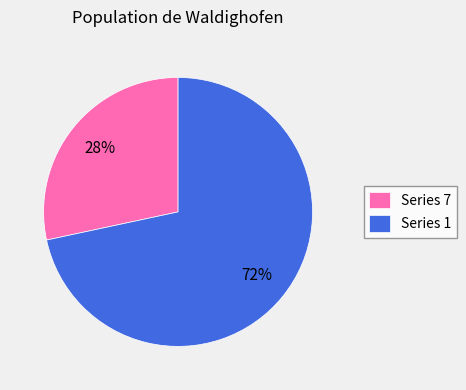

What percentage is the Series 1 slice, to the nearest percent?

72%